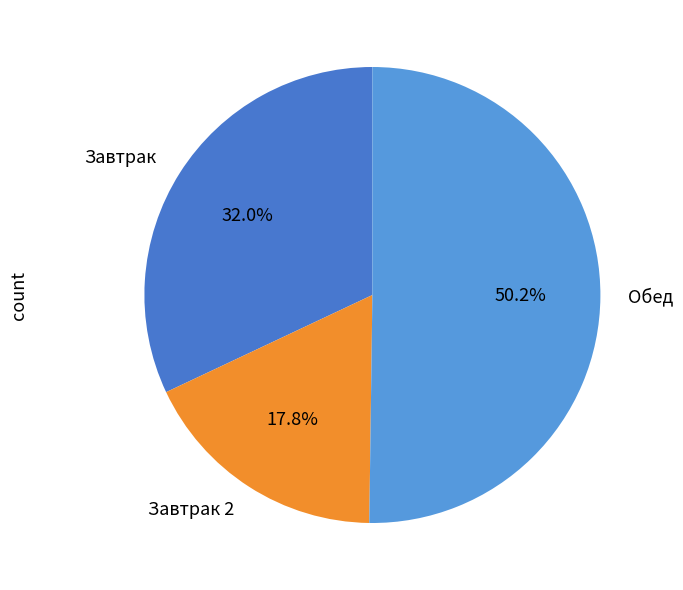

Is the sum of Завтрак 2 and Обед greater than half?

Yes